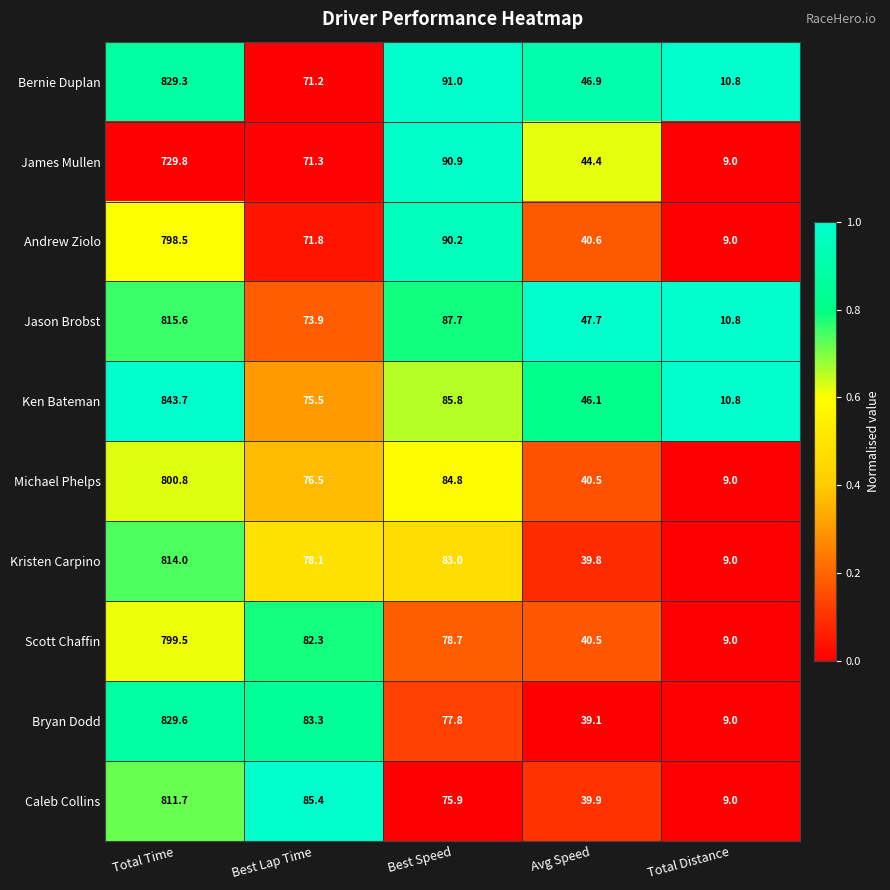

Which series has the largest range (max minus min)?

Ken Bateman